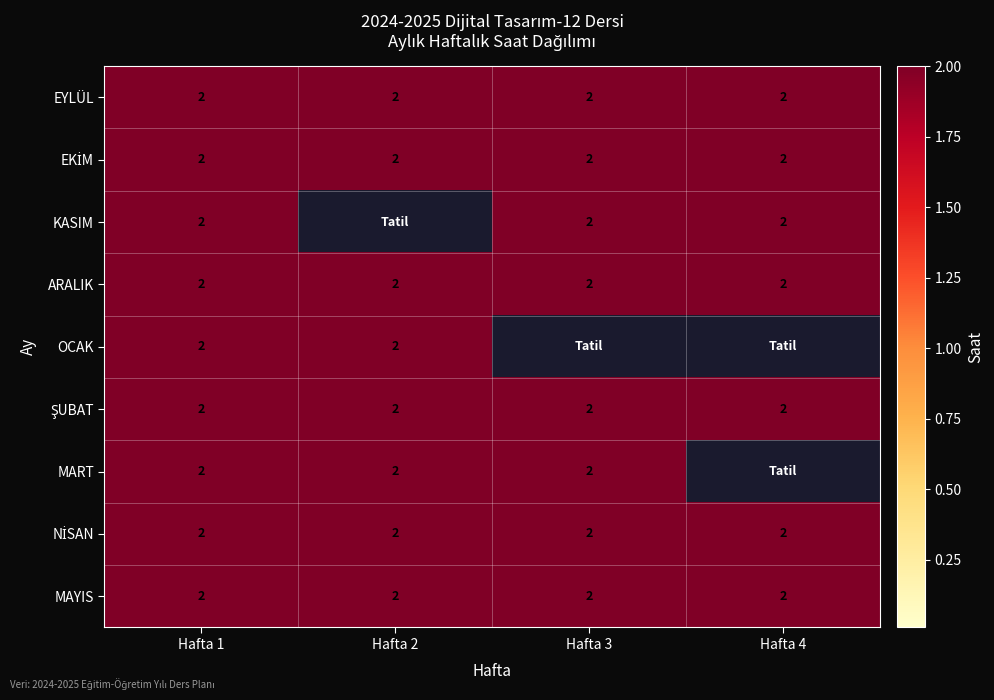

The value of EYLÜL at Hafta 3 is 1. True or false?

False